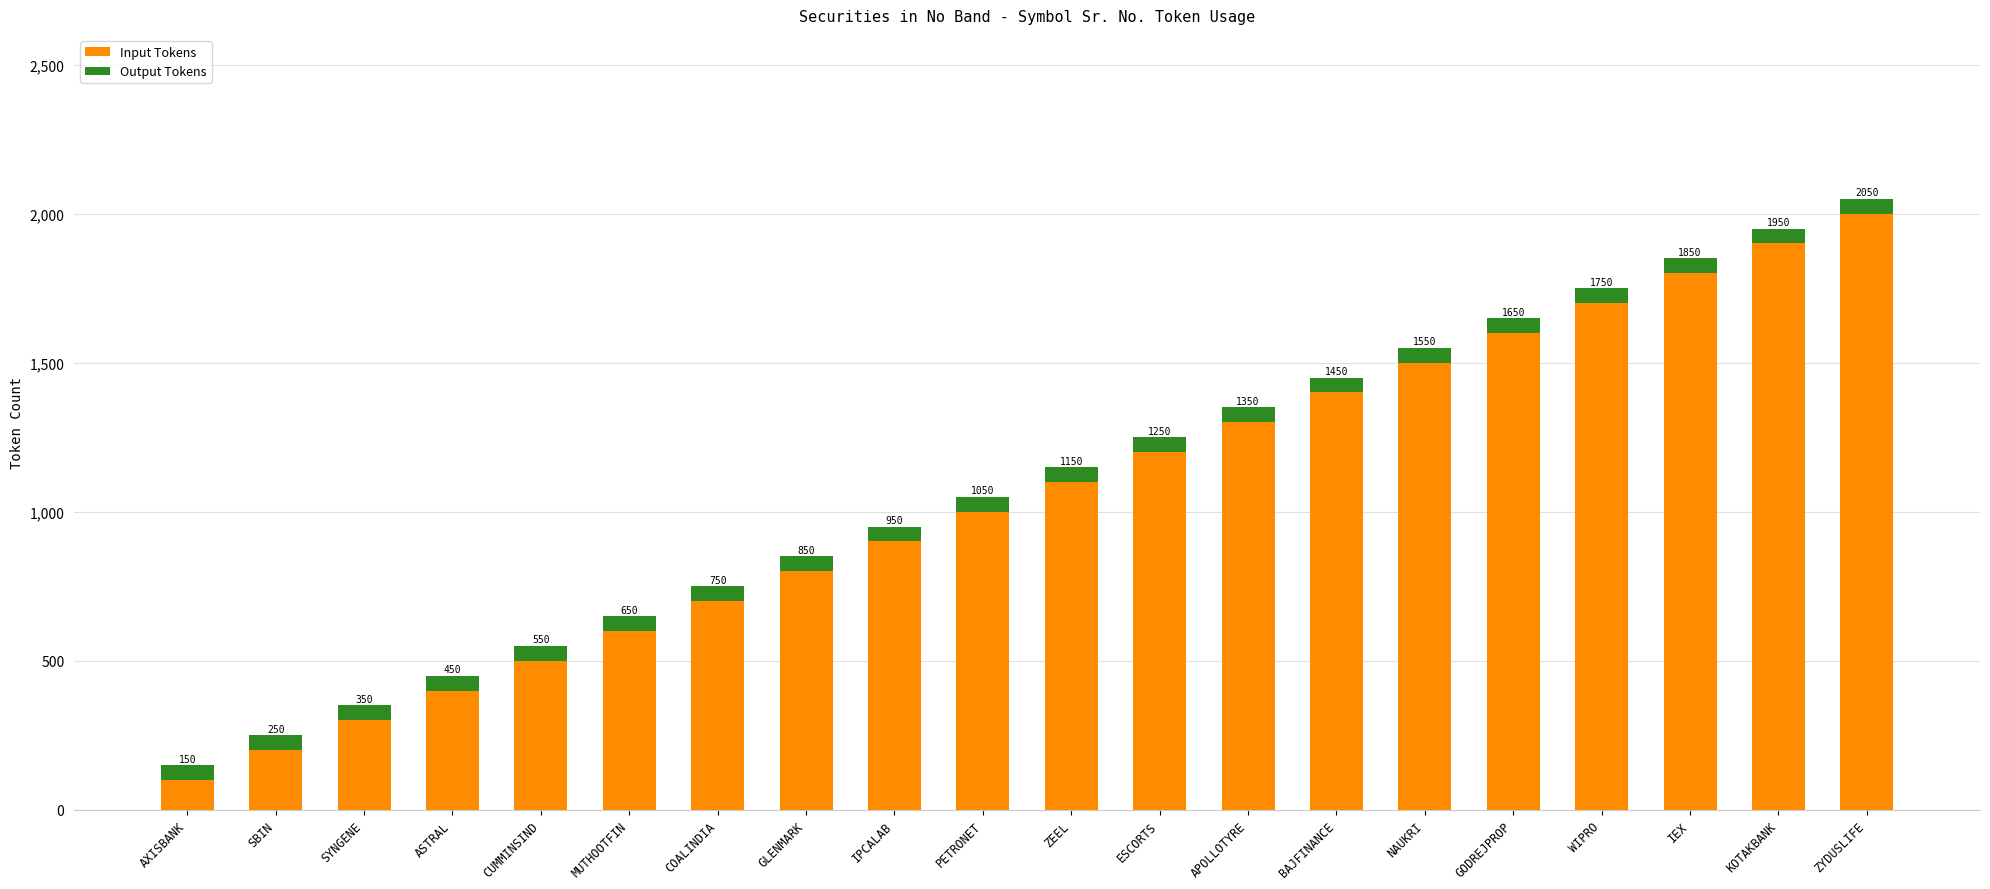

What is the label of the 1st bar from the right?

ZYDUSLIFE